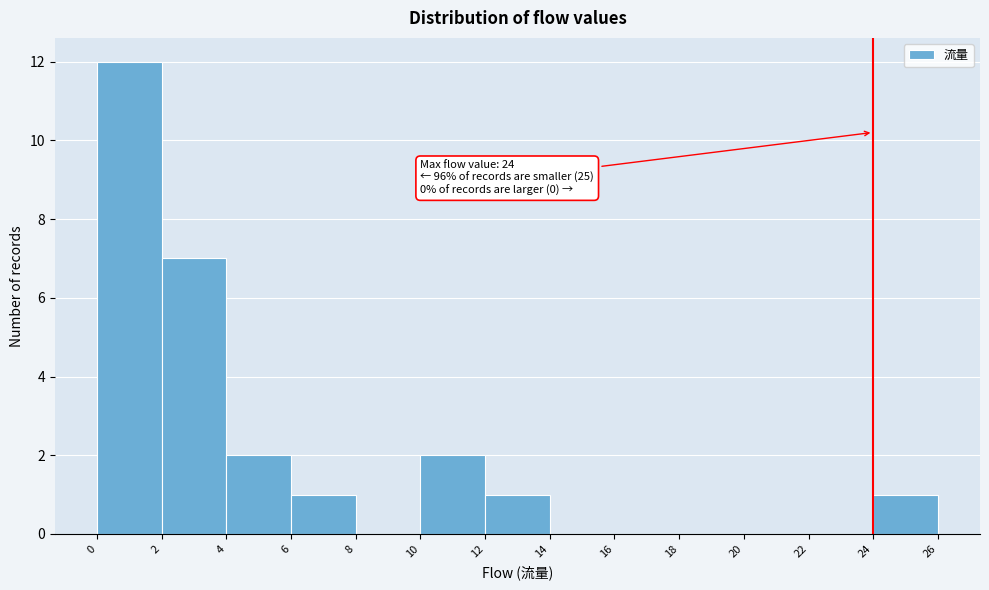

Which range on the x-axis has the tallest bar?

0 to 2